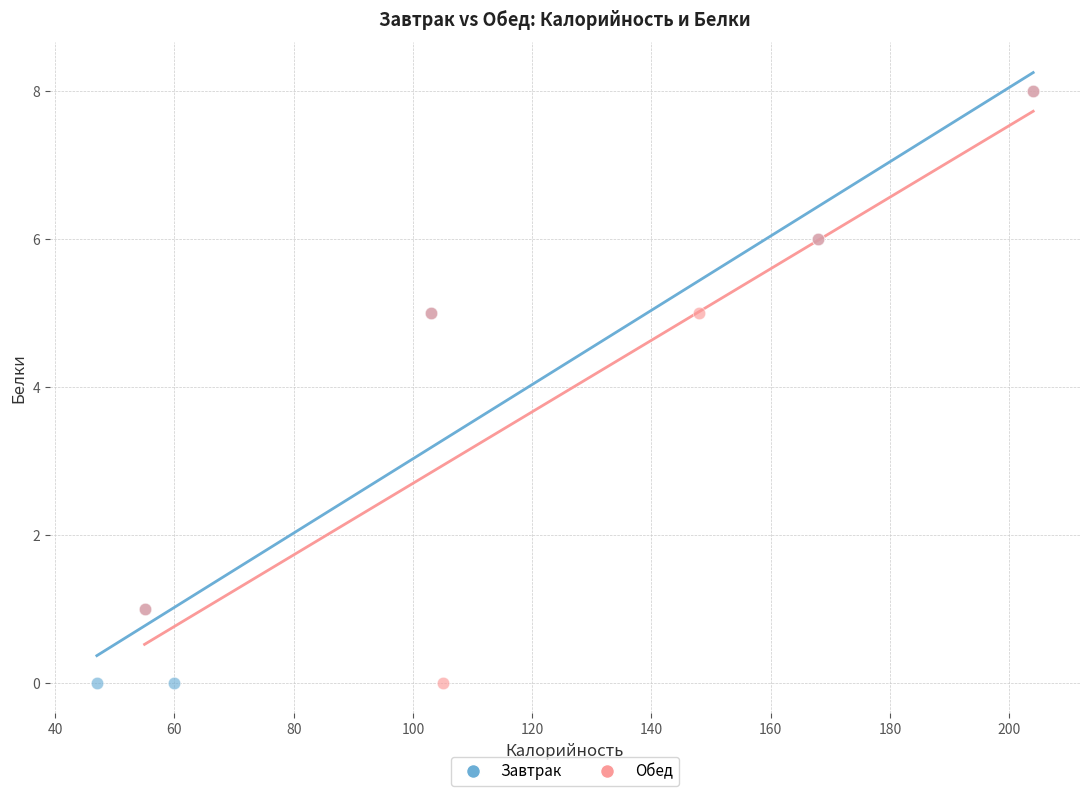

What are all the series names shown in the legend?

Завтрак, Обед